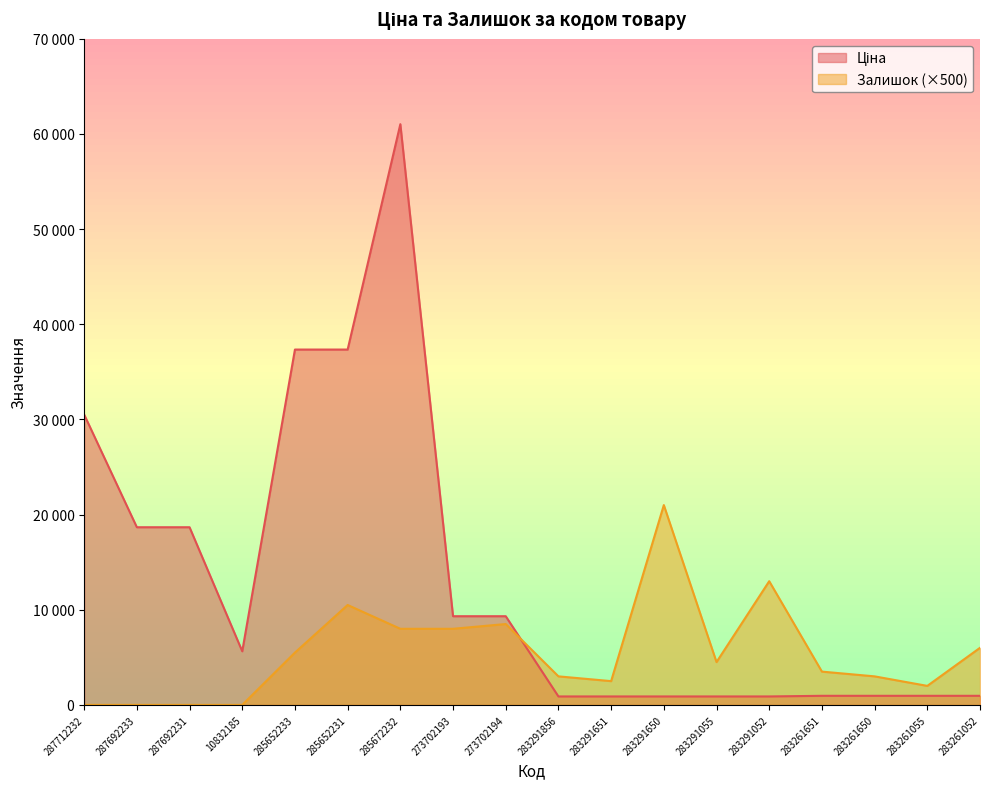

Between which two adjacent categories do Залишок and Ціна first intersect?

273702194 and 283291856